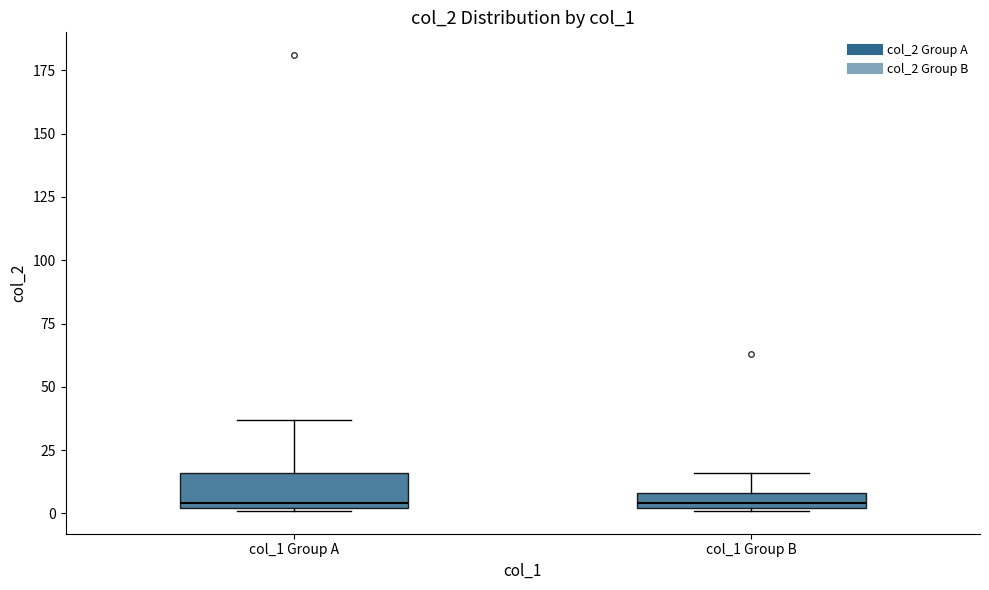

Comparing the boxes themselves (not the whiskers), which one is the tallest?

col_1 Group A